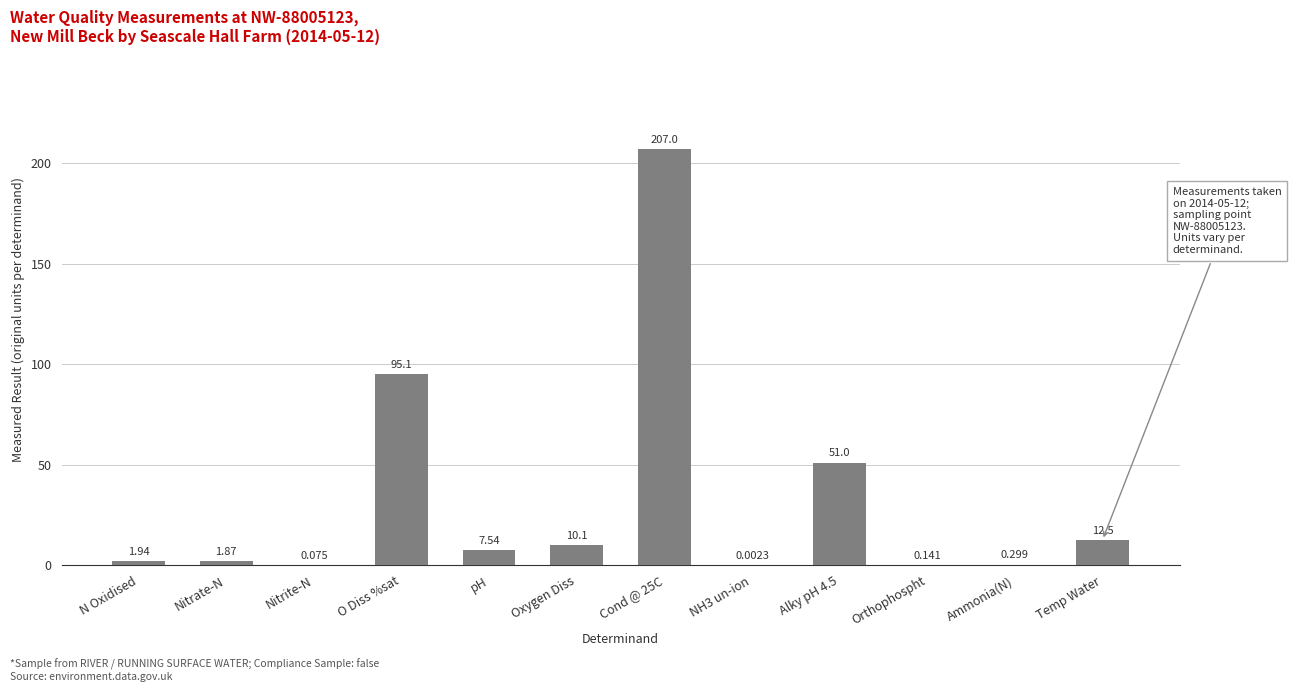

Are the bars grouped side by side (vs. stacked)?

No